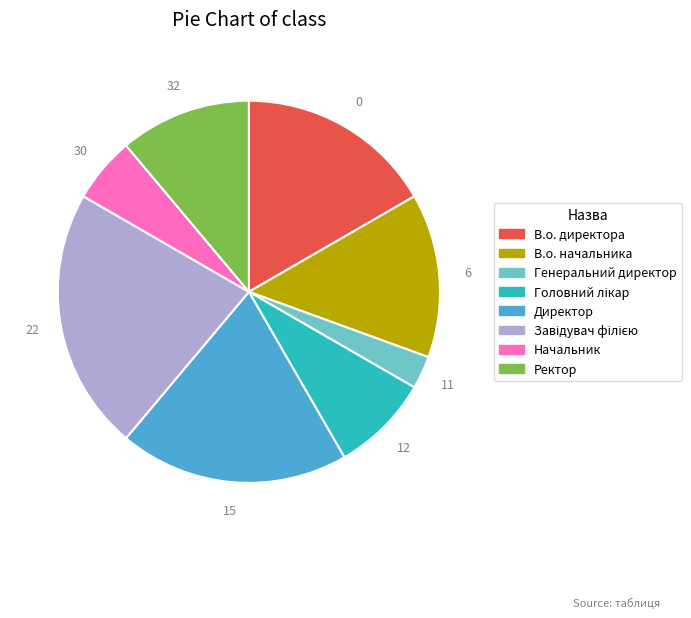

Does Директор account for over 50% of the chart?

No